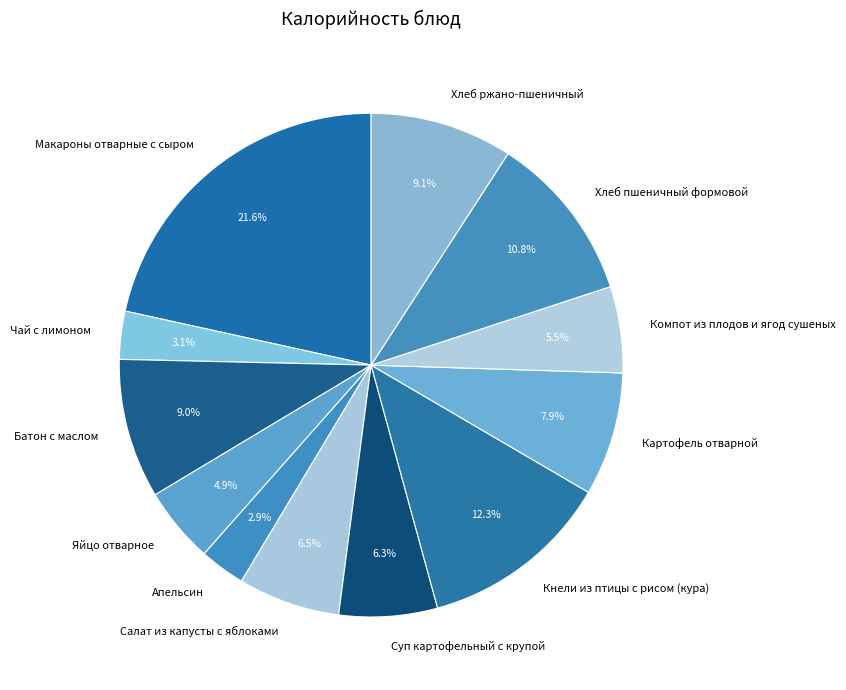

What percentage is the Макароны отварные с сыром slice, to the nearest percent?

22%